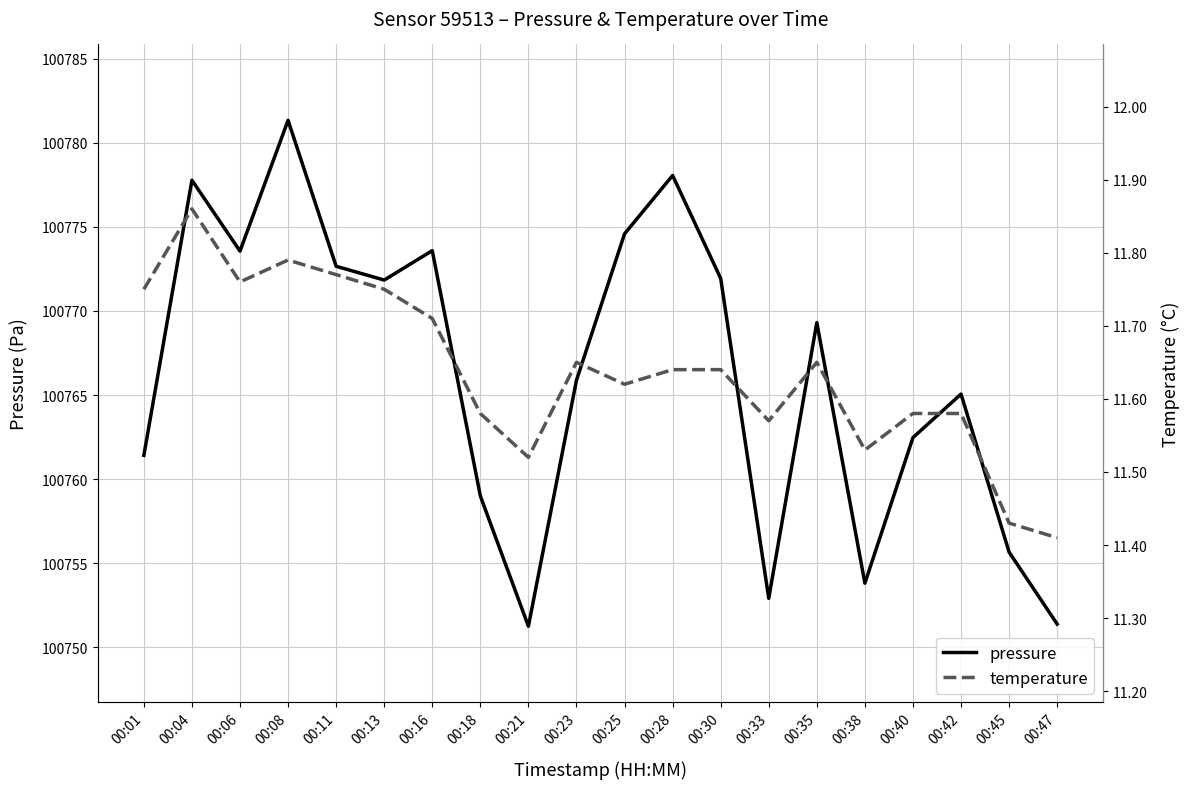

List the labels in order of temperature value, smallest first.

00:47, 00:45, 00:21, 00:38, 00:33, 00:18, 00:40, 00:42, 00:25, 00:28, 00:30, 00:23, 00:35, 00:16, 00:01, 00:13, 00:06, 00:11, 00:08, 00:04